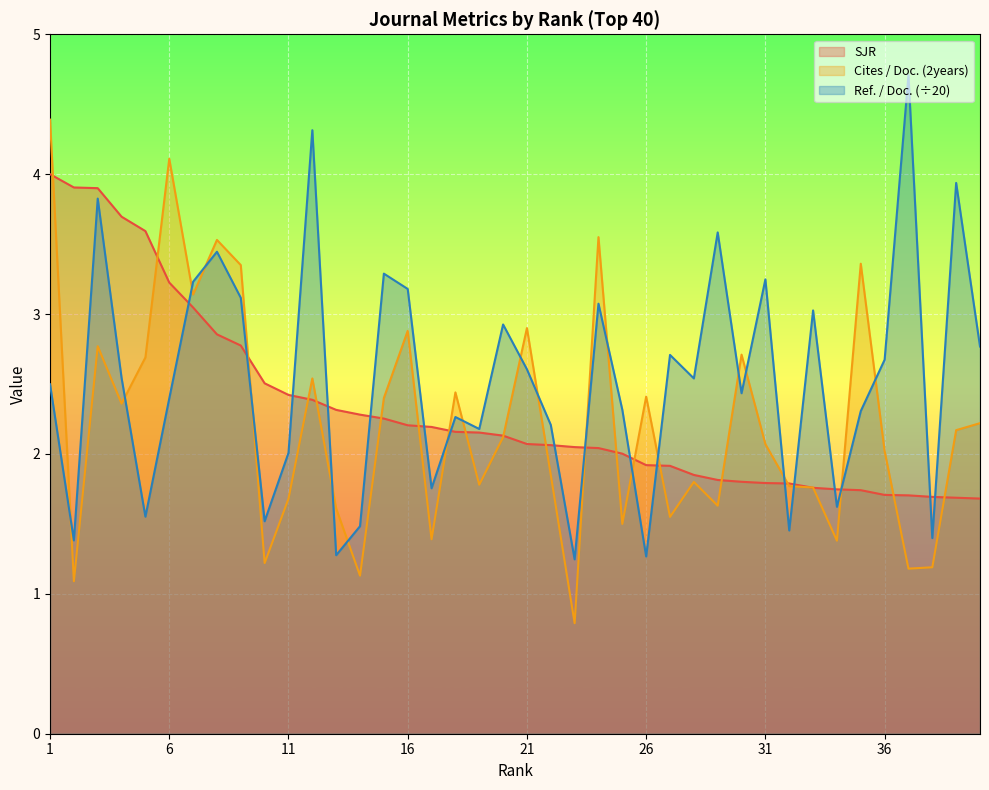

The Ref. / Doc. series shows 4.2 at 21. True or false?

False